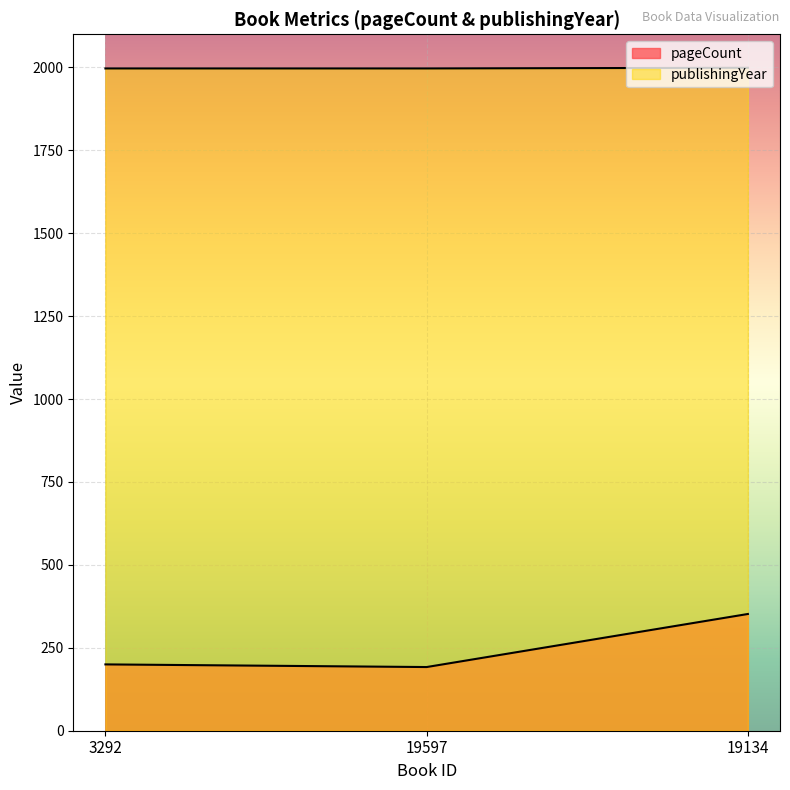

Which category has the lowest value in the publishingYear series?

3292